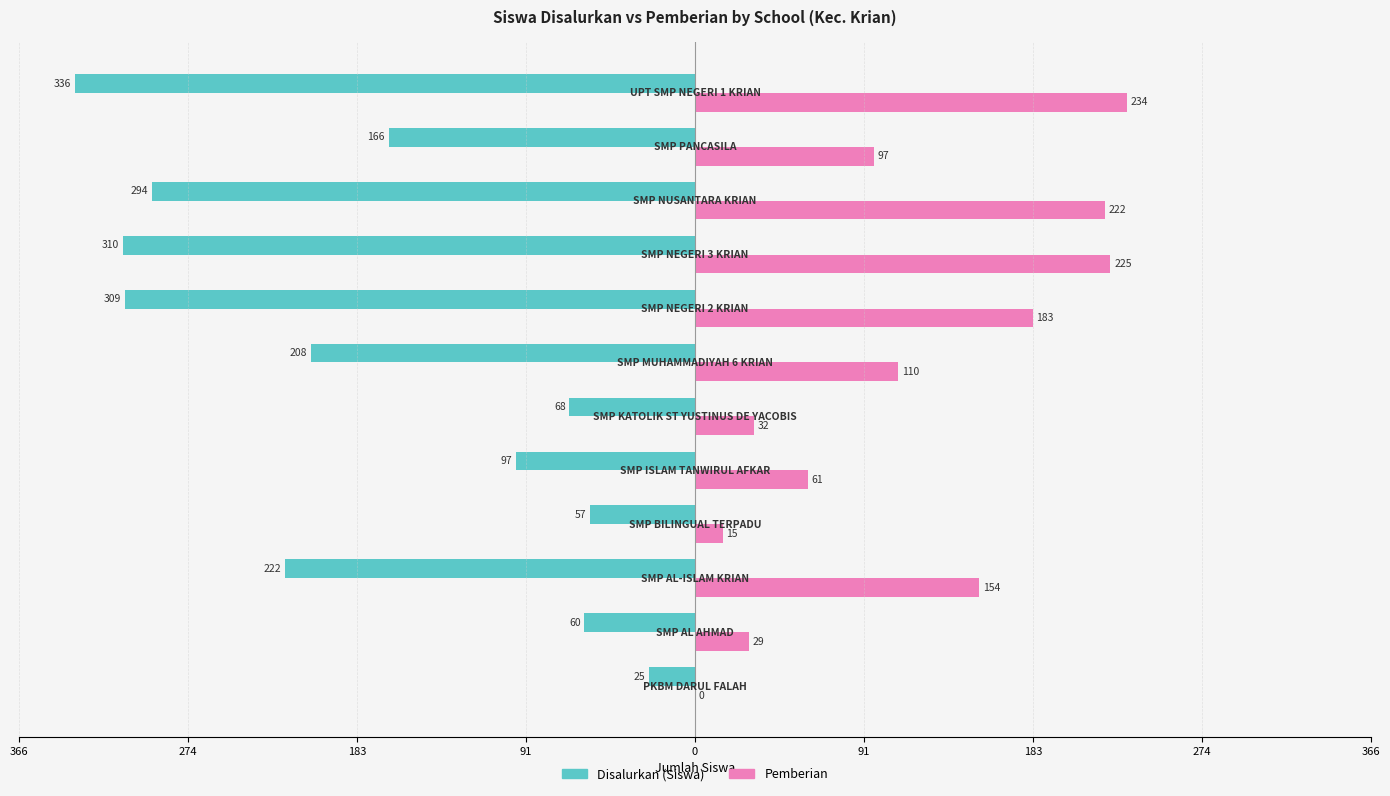

What are all the series names shown in the legend?

Disalurkan (Siswa), Pemberian